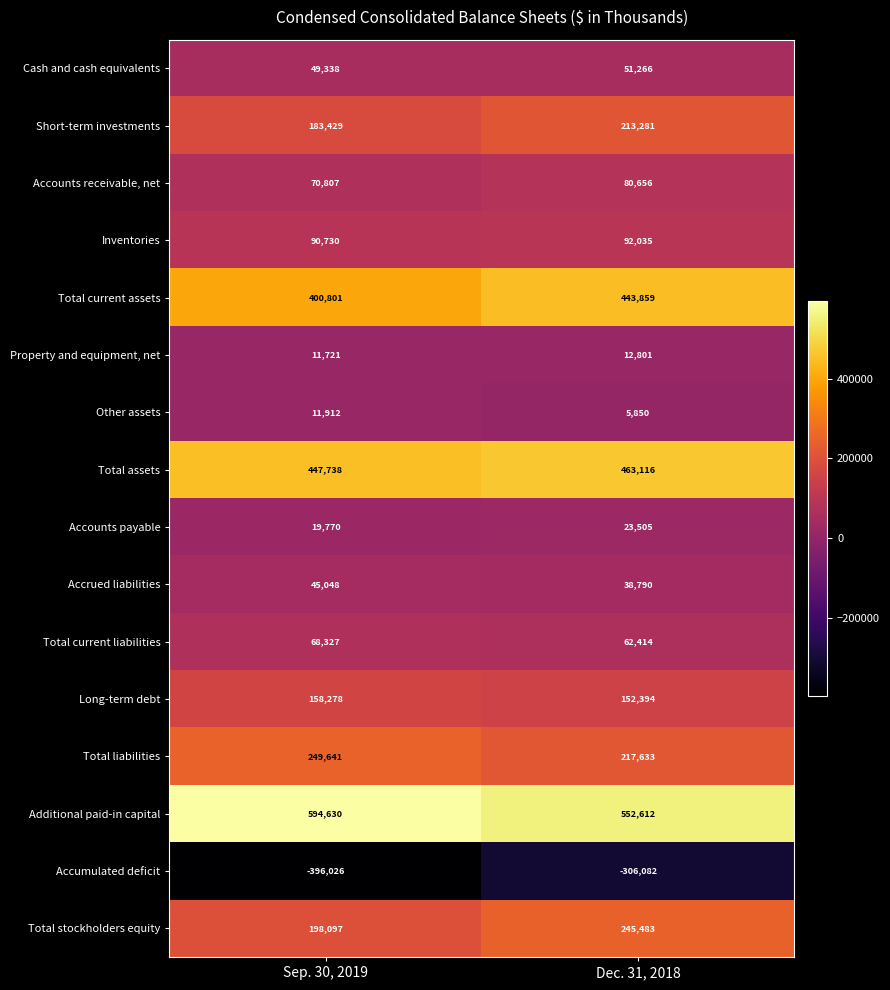

Which series has the largest range (max minus min)?

Accumulated deficit